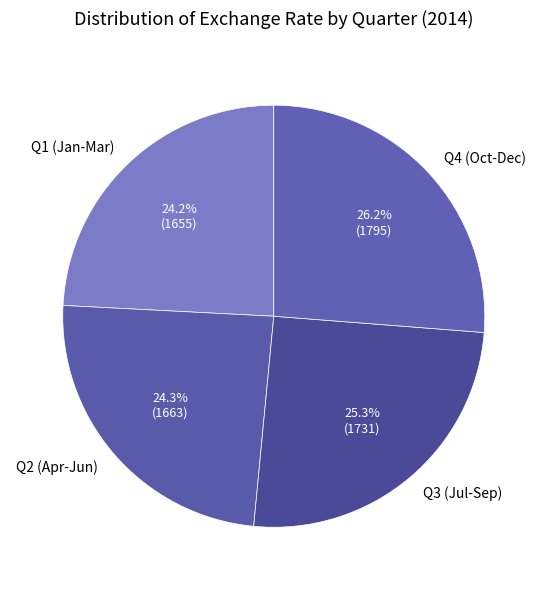

Is there a majority slice in this chart?

No